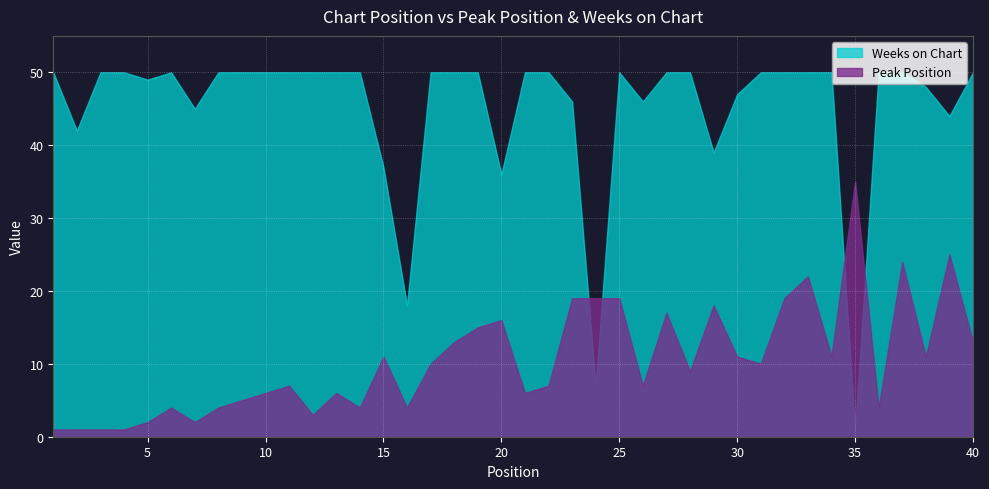

How many data points does each series have?

40